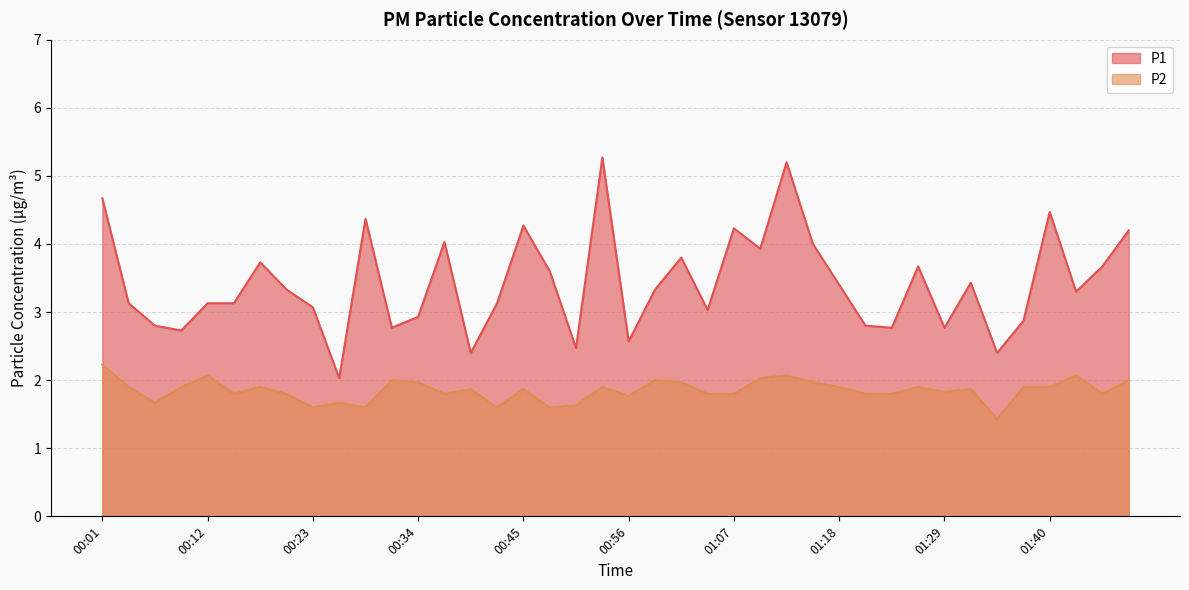

Rank the series by their average value, from highest to lowest.

P1, P2